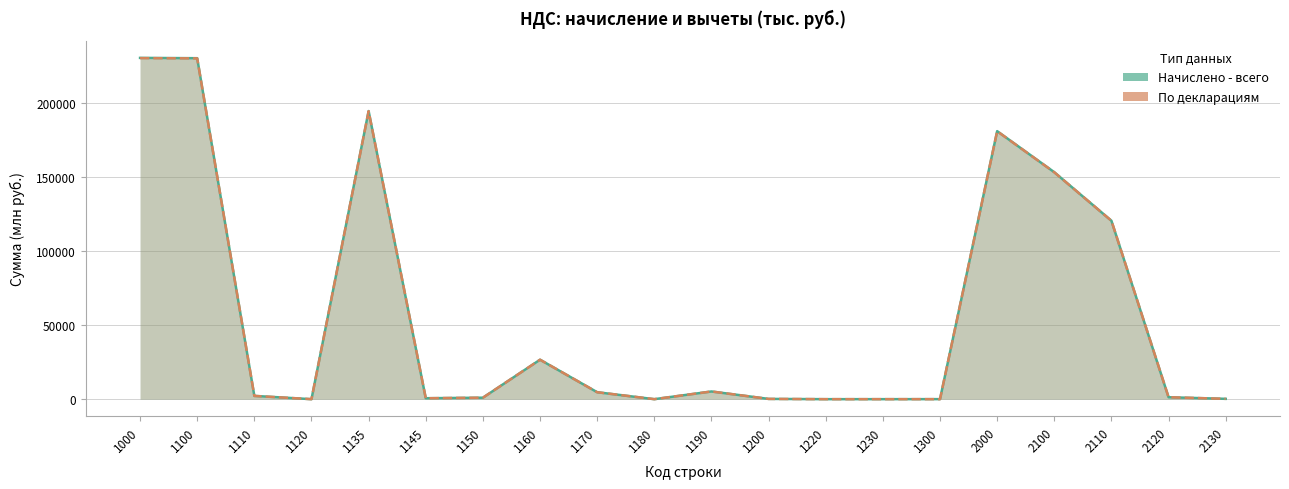

At how many categories does at least one series exceed 224476?

2